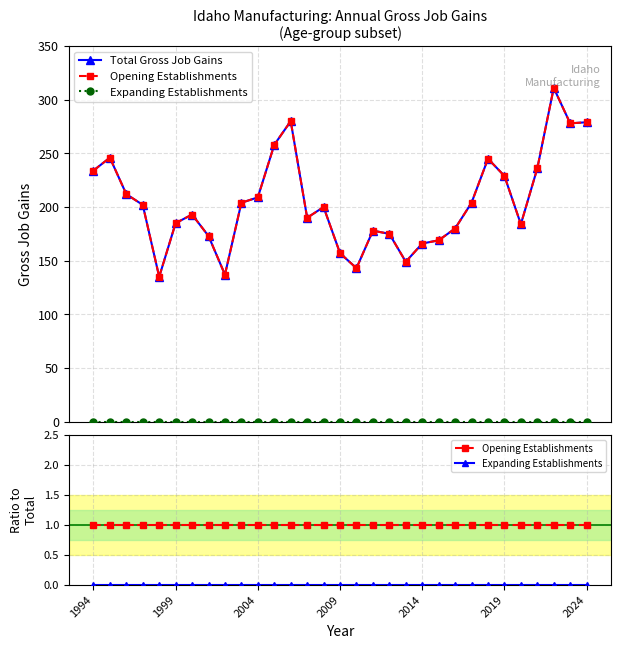

Is the value of Opening Establishments at 12 greater than the value of Expanding Establishments at 1994?

Yes